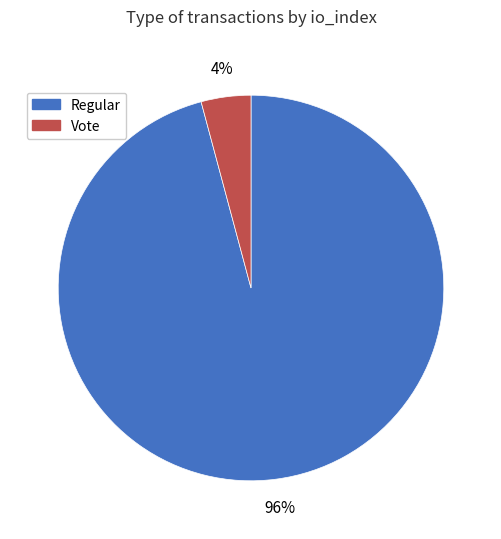

Which has a higher value, Regular or Vote?

Regular